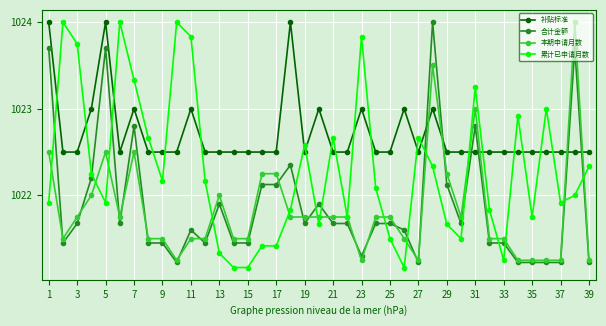

Which series ends up on top after the final intersection of 补贴标准 and 本期申请月数?

补贴标准